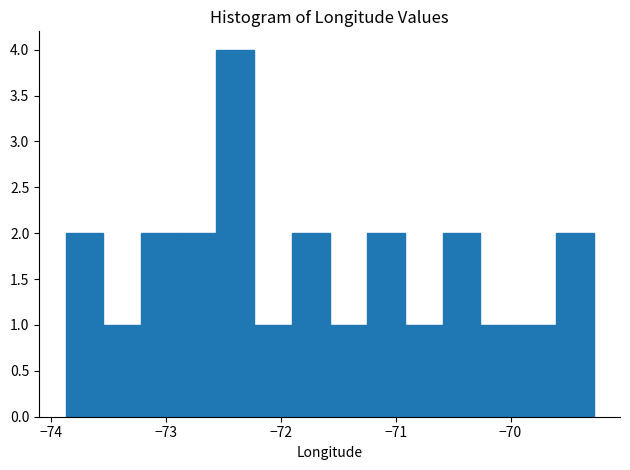

Read against the x-axis, roughly where is the centre of the tallest bar?

-72.4